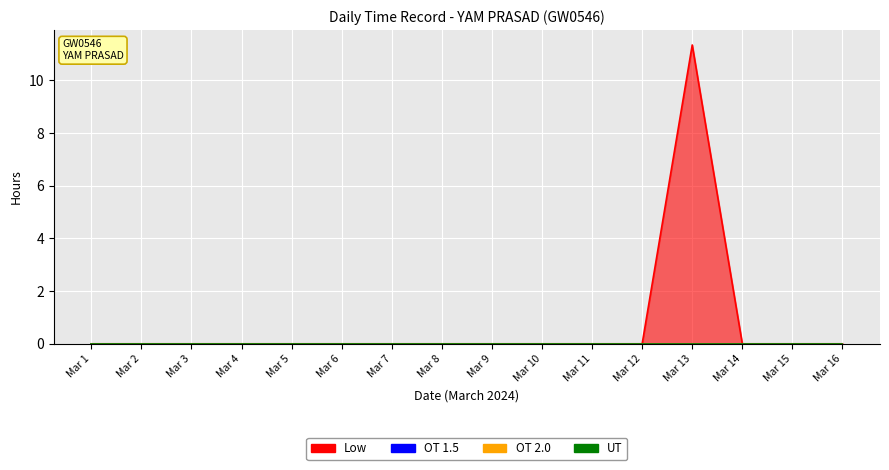

Between 1 and 8, which series saw the biggest shift?

Low